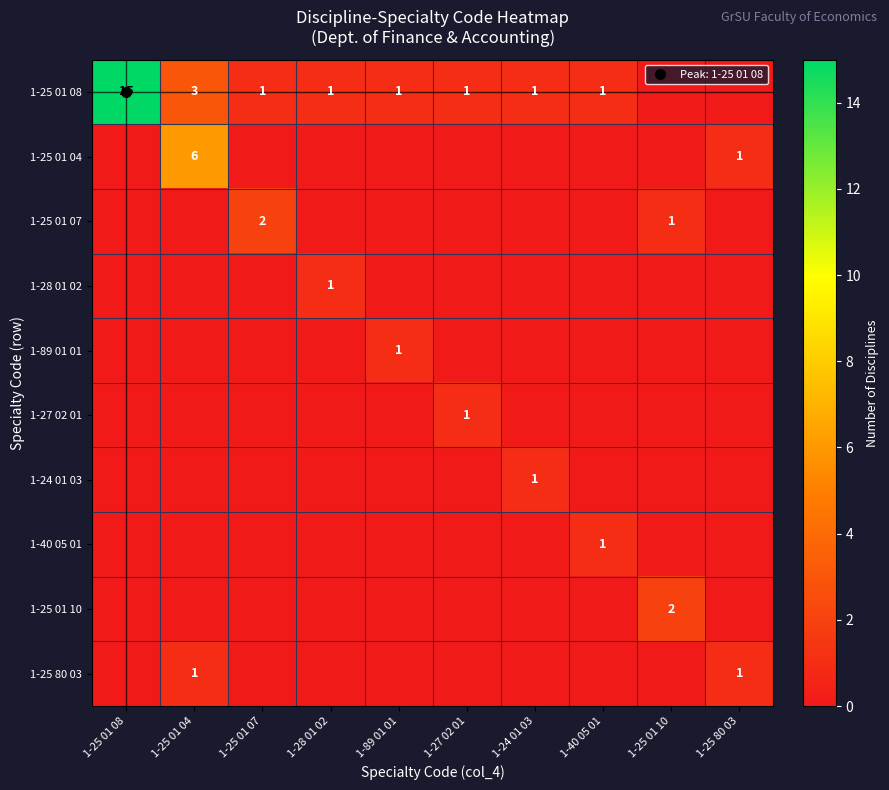

How many values in the 1-25 01 08 series exceed 1?

2